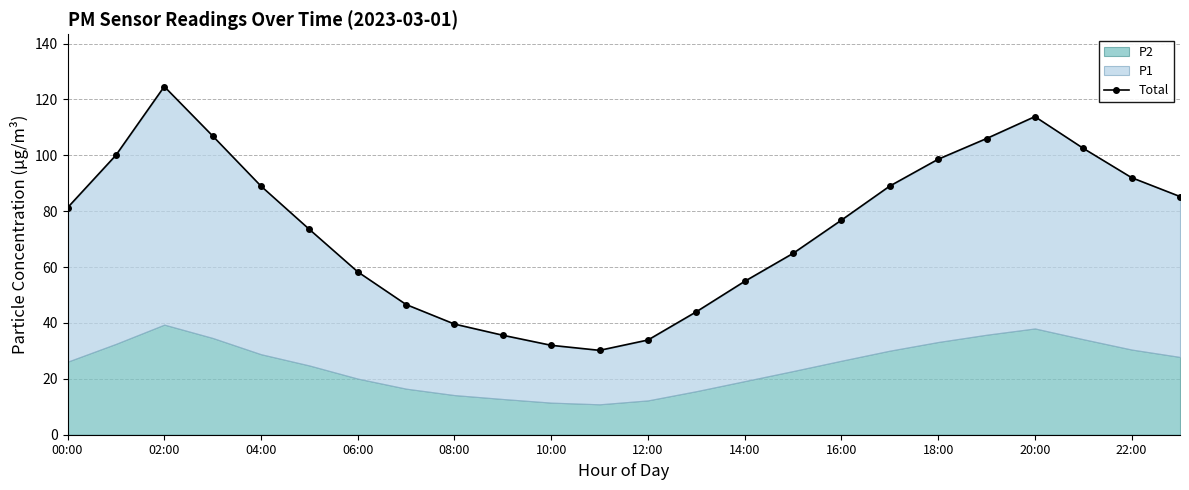

What is the label of the 12th point from the right?

12:00